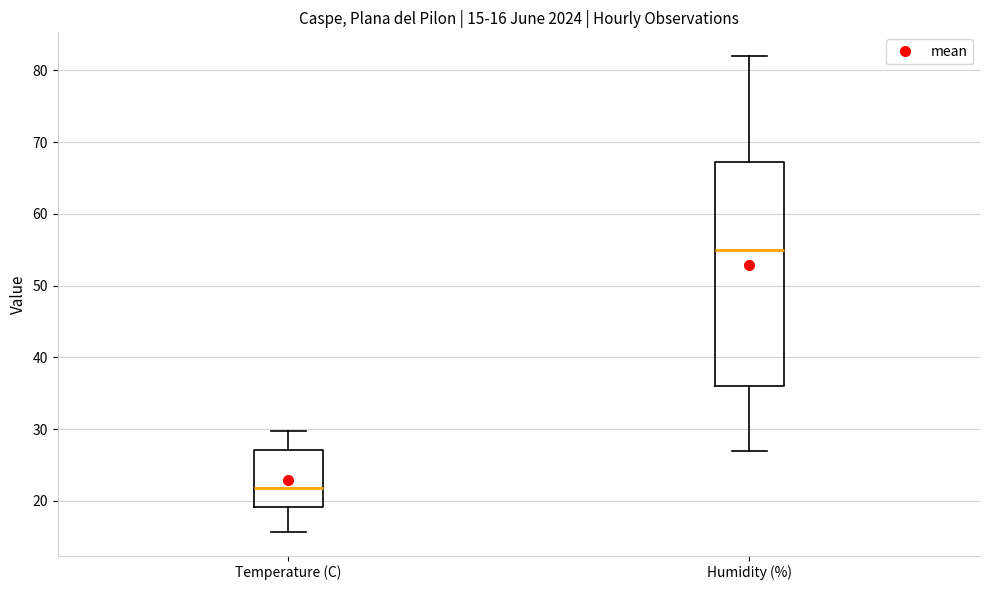

Comparing the boxes themselves (not the whiskers), which one is the tallest?

Humidity (%)